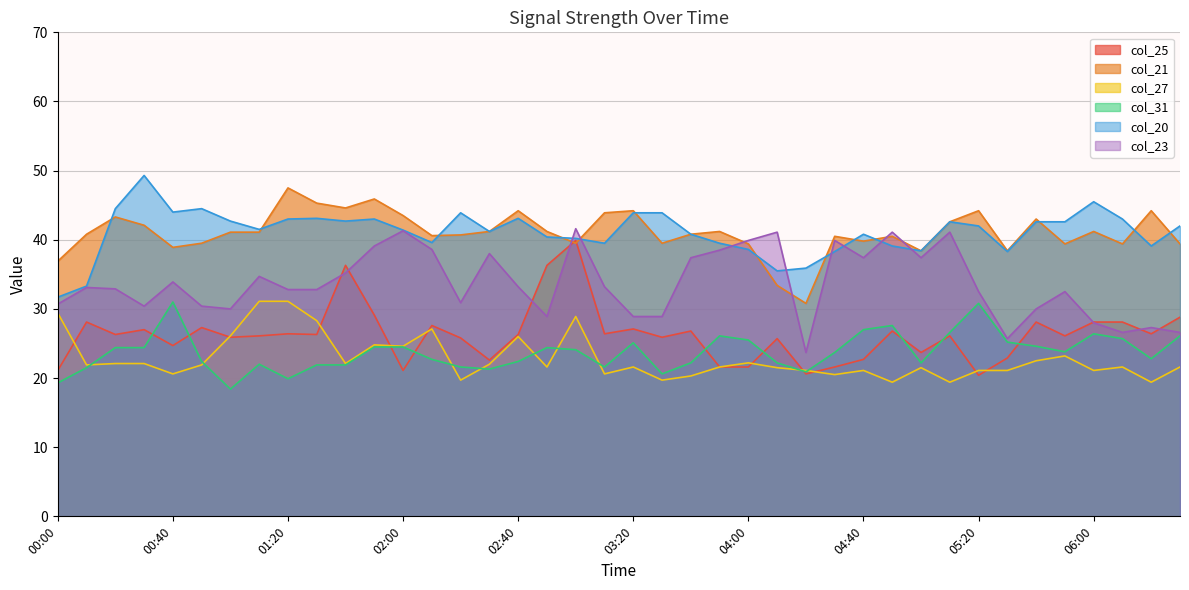

Does the chart display data point markers on the line(s)?

No